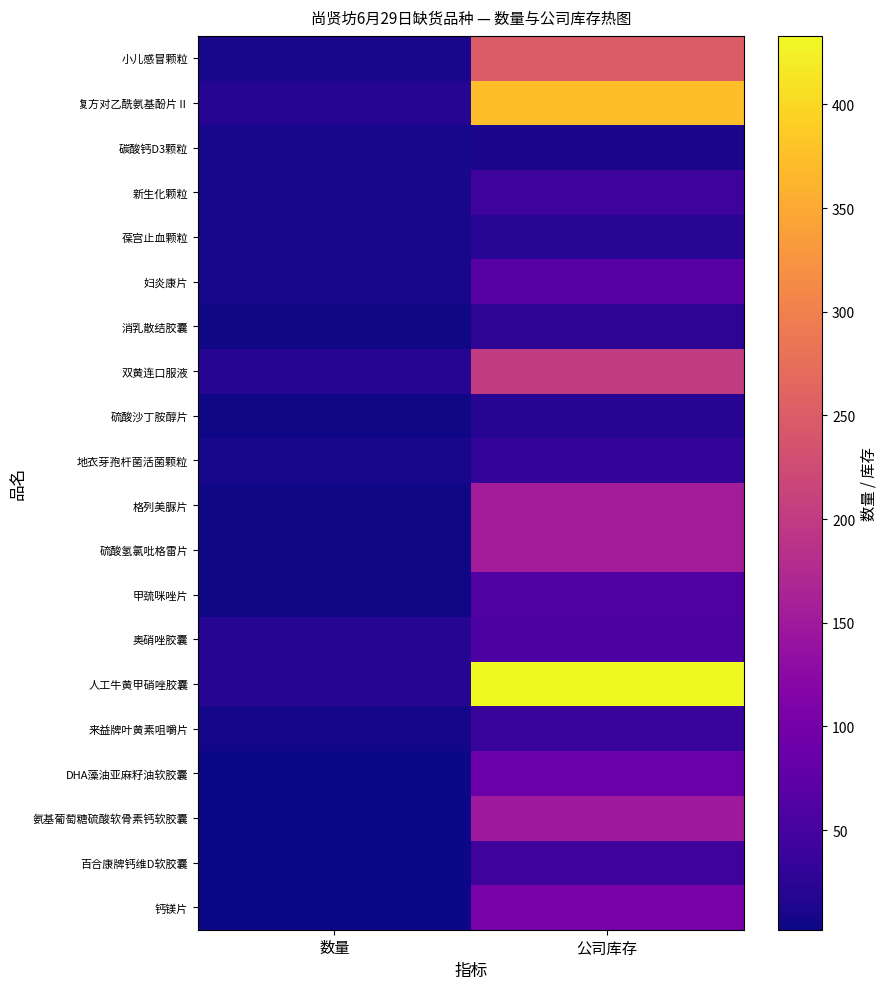

Reading right to left, extract all data points from this chart.

小儿感冒颗粒: 公司库存=249	数量=10
复方对乙酰氨基酚片Ⅱ: 公司库存=374	数量=20
碳酸钙D3颗粒: 公司库存=12	数量=10
新生化颗粒: 公司库存=42	数量=10
葆宫止血颗粒: 公司库存=23	数量=10
妇炎康片: 公司库存=69	数量=10
消乳散结胶囊: 公司库存=26	数量=5
双黄连口服液: 公司库存=200	数量=20
硫酸沙丁胺醇片: 公司库存=22	数量=5
地衣芽孢杆菌活菌颗粒: 公司库存=33	数量=10
格列美脲片: 公司库存=154	数量=5
硫酸氢氯吡格雷片: 公司库存=155	数量=5
甲巯咪唑片: 公司库存=61	数量=5
奥硝唑胶囊: 公司库存=56	数量=20
人工牛黄甲硝唑胶囊: 公司库存=433	数量=20
来益牌叶黄素咀嚼片: 公司库存=36	数量=6
DHA藻油亚麻籽油软胶囊: 公司库存=89	数量=2
氨基葡萄糖硫酸软骨素钙软胶囊: 公司库存=149	数量=2
百合康牌钙维D软胶囊: 公司库存=43	数量=2
钙镁片: 公司库存=104	数量=2